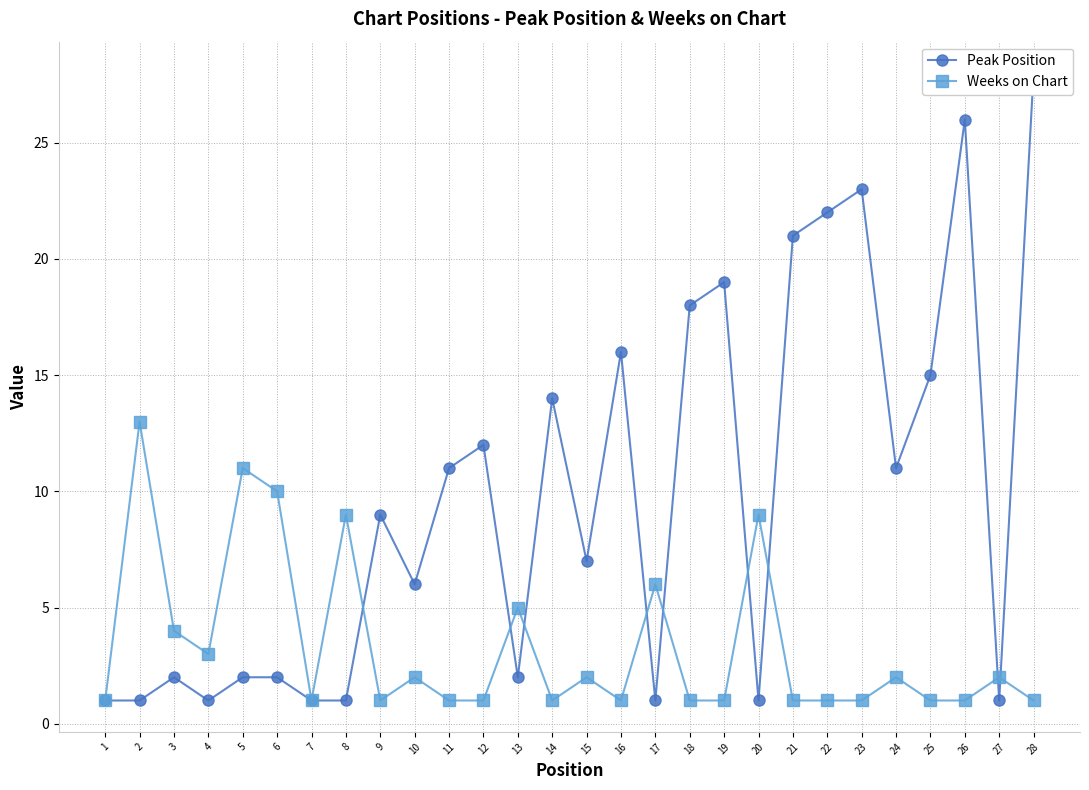

What is the maximum value for Weeks on Chart?

13